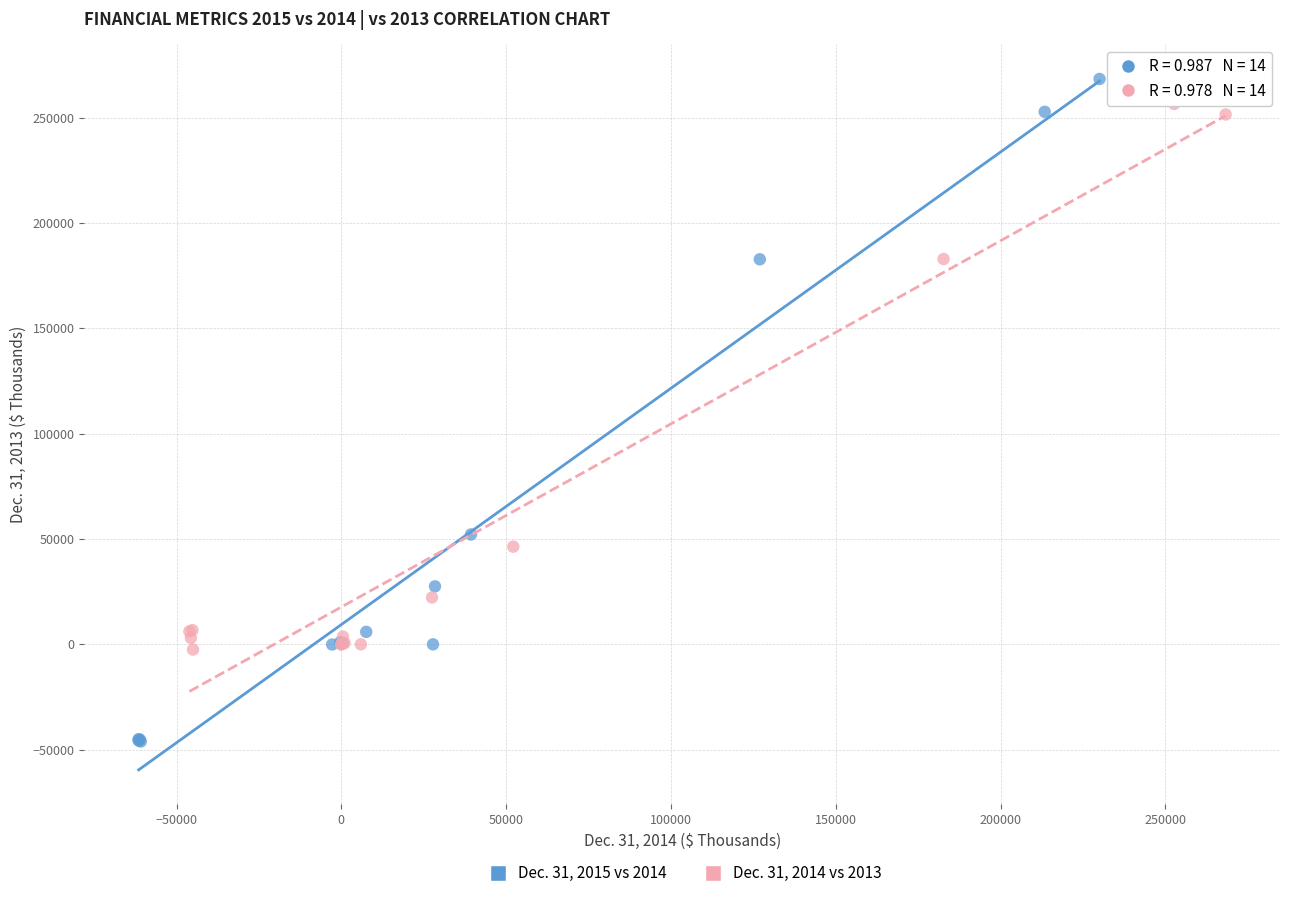

Which series has the largest Y range (max minus min)?

Dec. 31, 2015 vs 2014